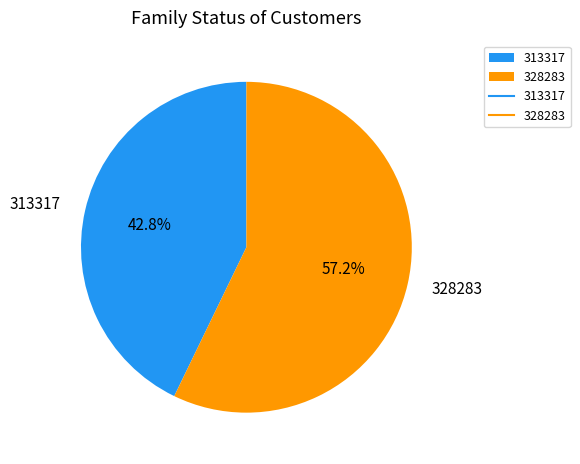

To the nearest percent, what percentage of the pie is 313317?

43%